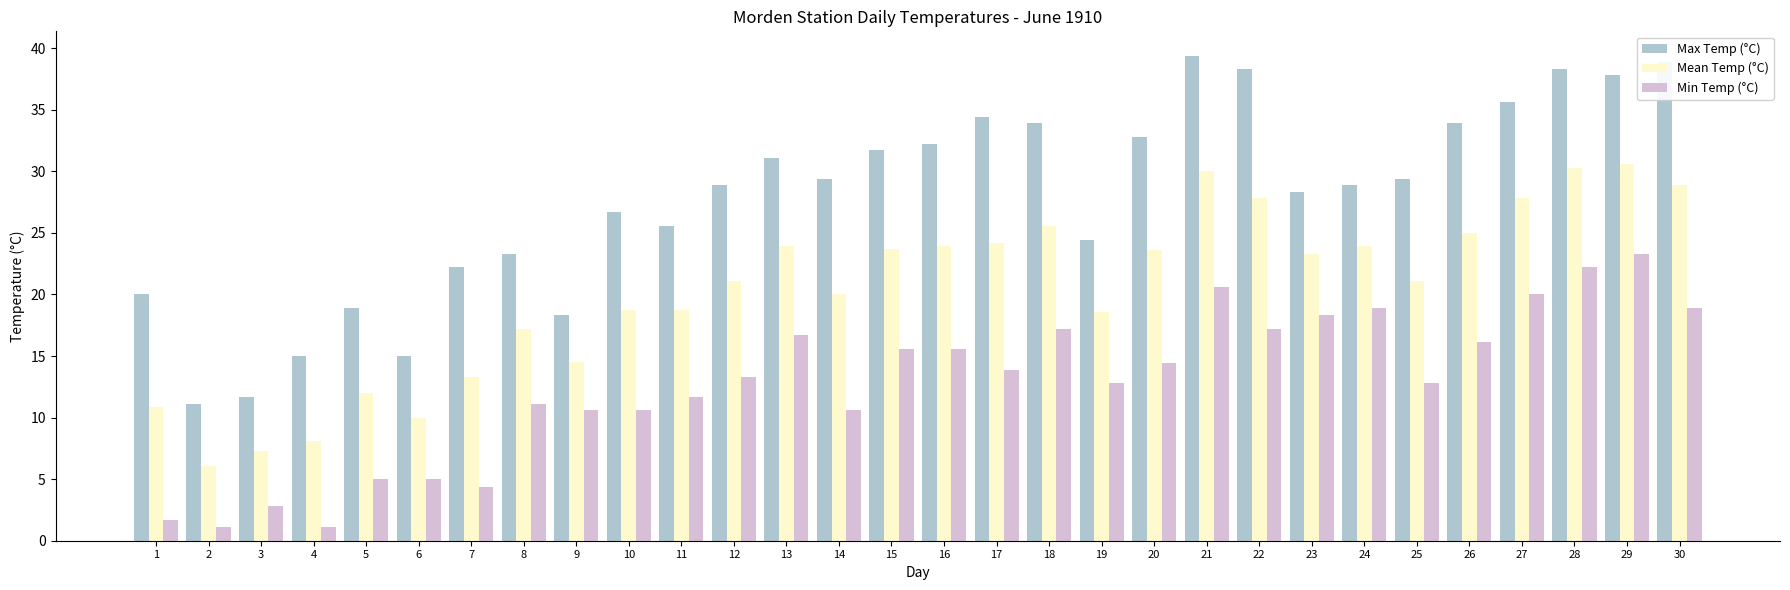

How many groups of bars are there?

30